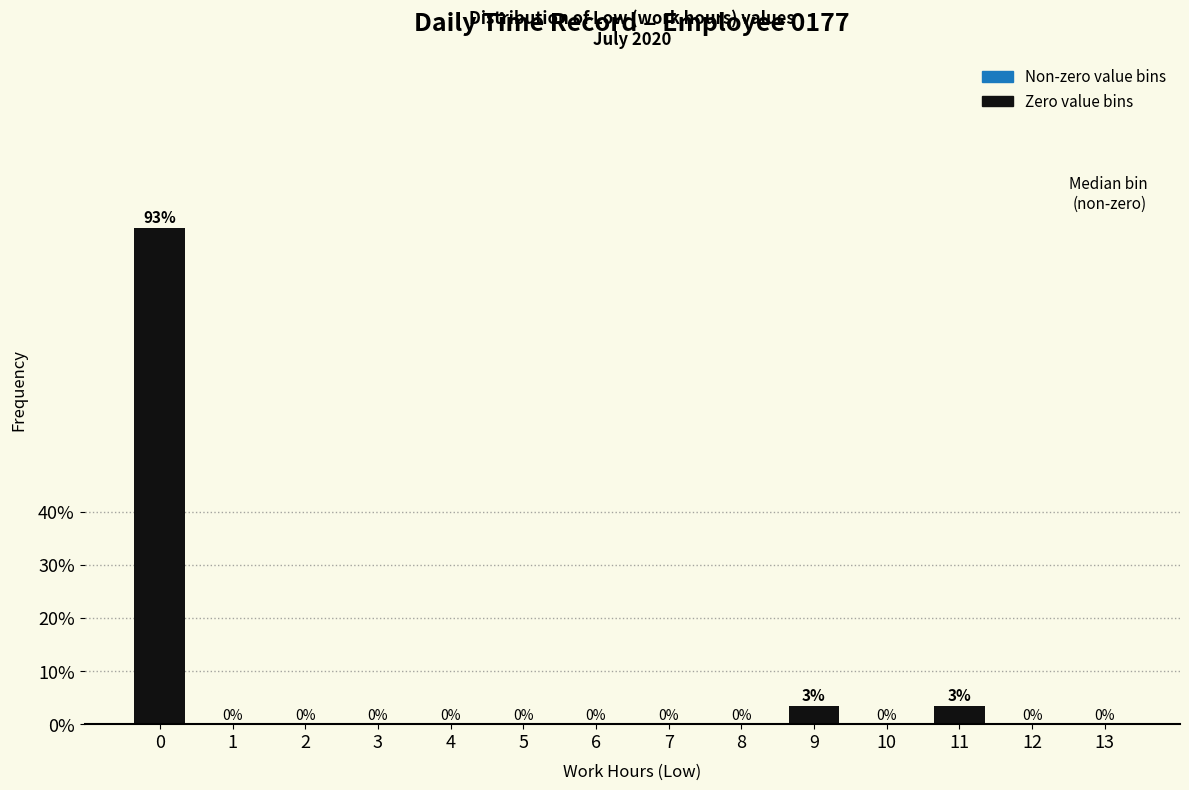

The value at 8 is 56.2. True or false?

False